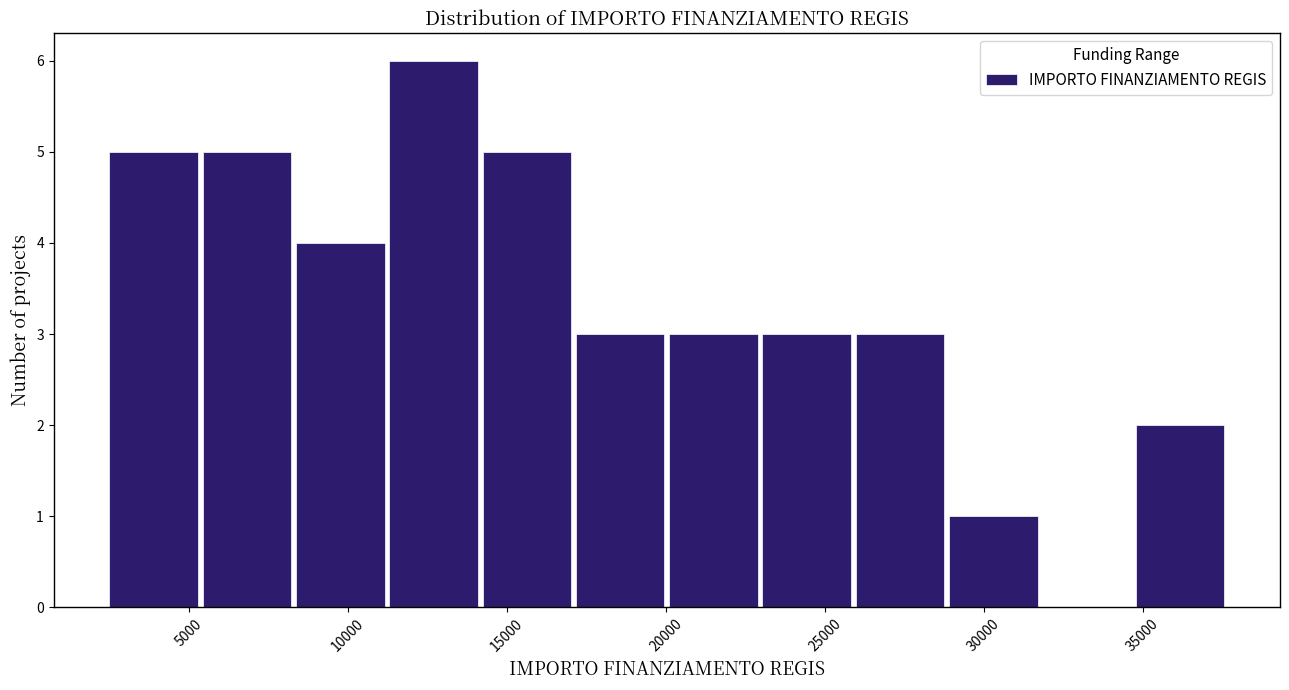

Reading left to right, transcribe this chart: for each bar, give the range it covers on the x-axis and its height. Neither the bar edges nor the heights are printed on the chart, so give them approximately, as read against the axes.

2500 to 5500: 5
5500 to 8500: 5
8500 to 11000: 4
11000 to 14000: 6
14000 to 17000: 5
17000 to 20000: 3
20000 to 23000: 3
23000 to 26000: 3
26000 to 29000: 3
29000 to 32000: 1
32000 to 34500: 0
34500 to 37500: 2